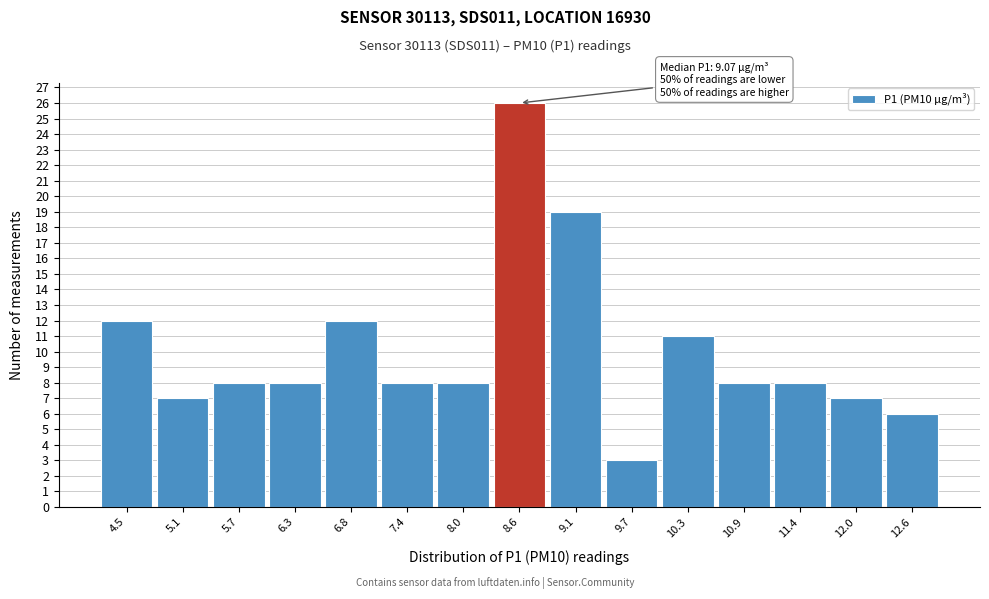

Reading left to right, what are all the values shown in this chart?

4.5=12	5.1=7	5.7=8	6.3=8	6.8=12	7.4=8	8.0=8	8.6=26	9.1=19	9.7=3	10.3=11	10.9=8	11.4=8	12.0=7	12.6=6